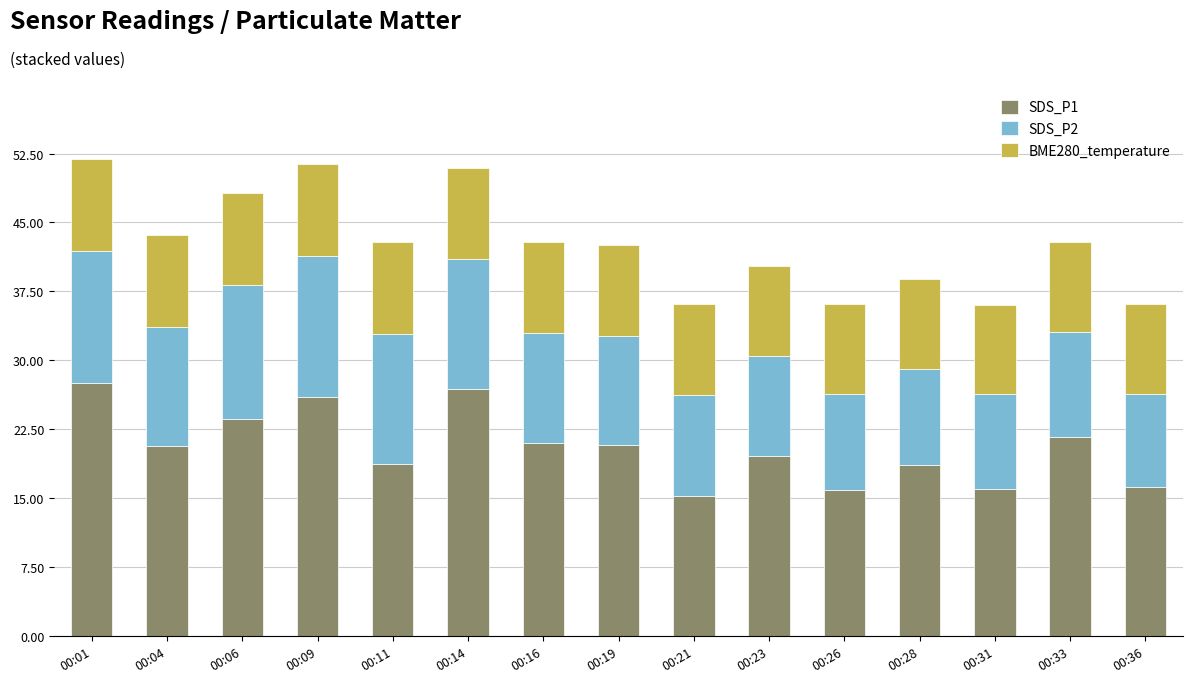

How many bars are there in total?

15